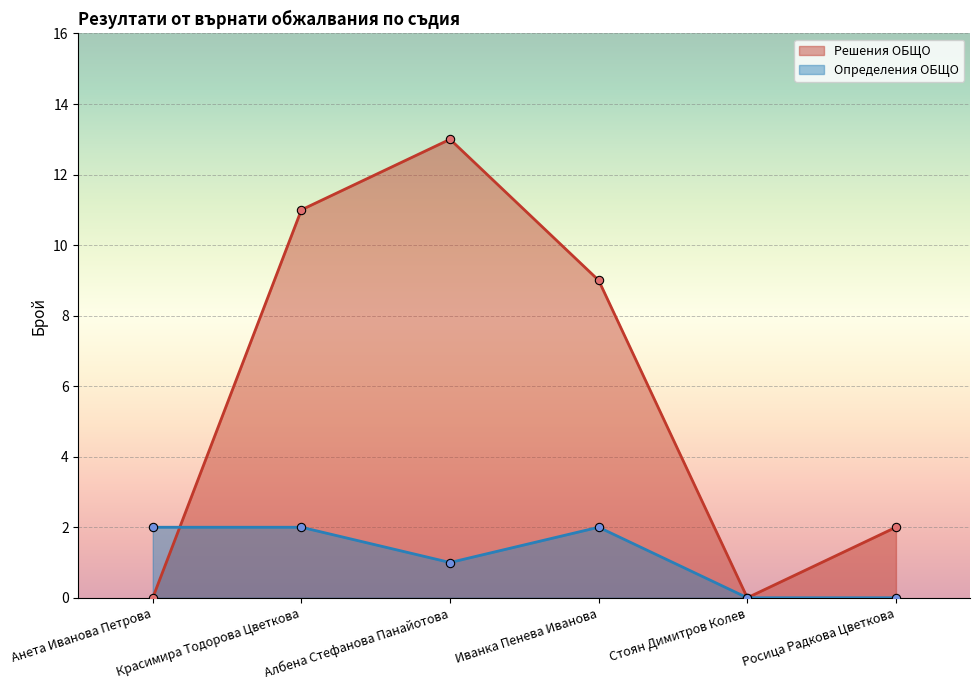

At Стоян Димитров Колев, list the series in order from largest to smallest.

Решения ОБЩО, Определения ОБЩО